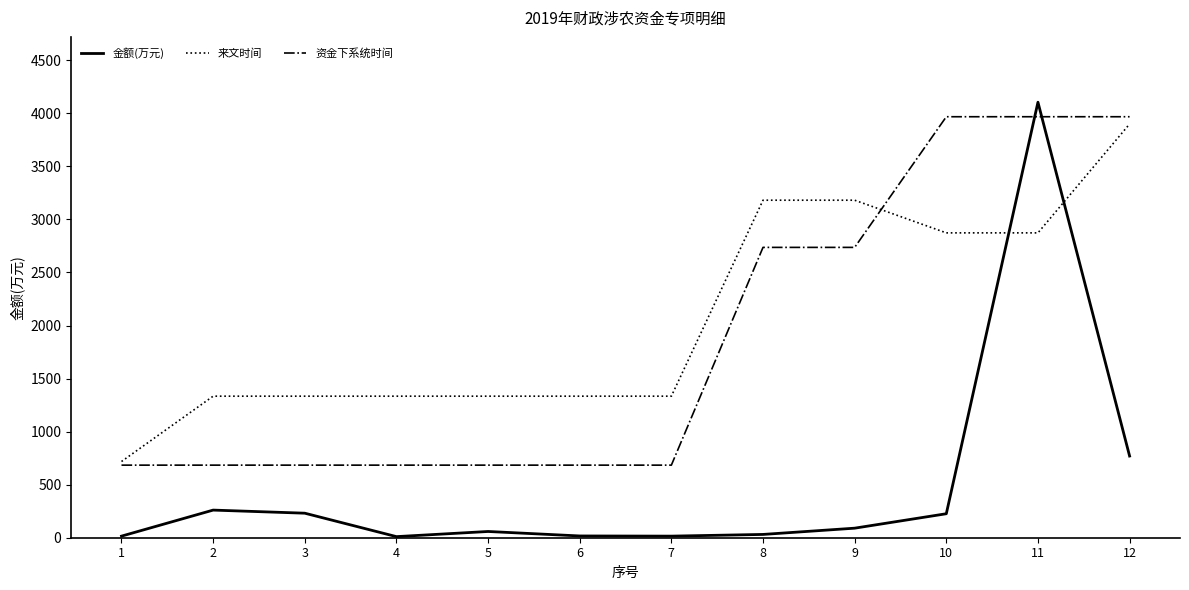

At which label does 来文时间 first exceed 1334?

2